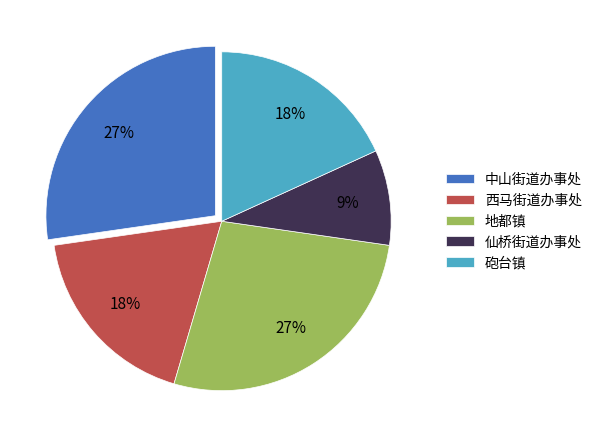

How many slices are in this pie chart?

5